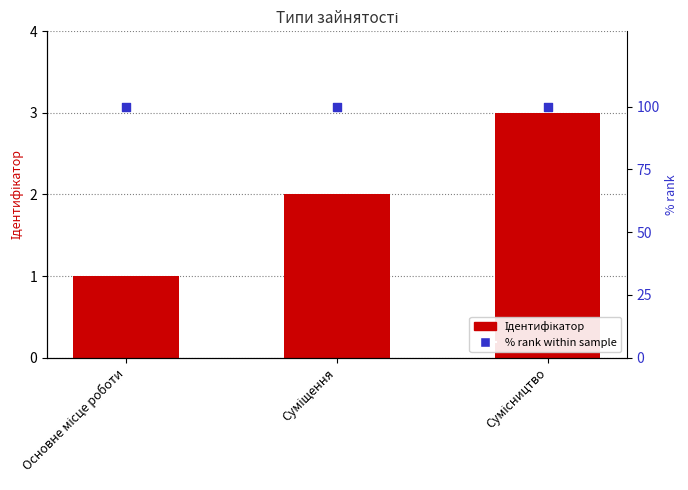

Which series reaches the maximum Y coordinate?

% rank within sample